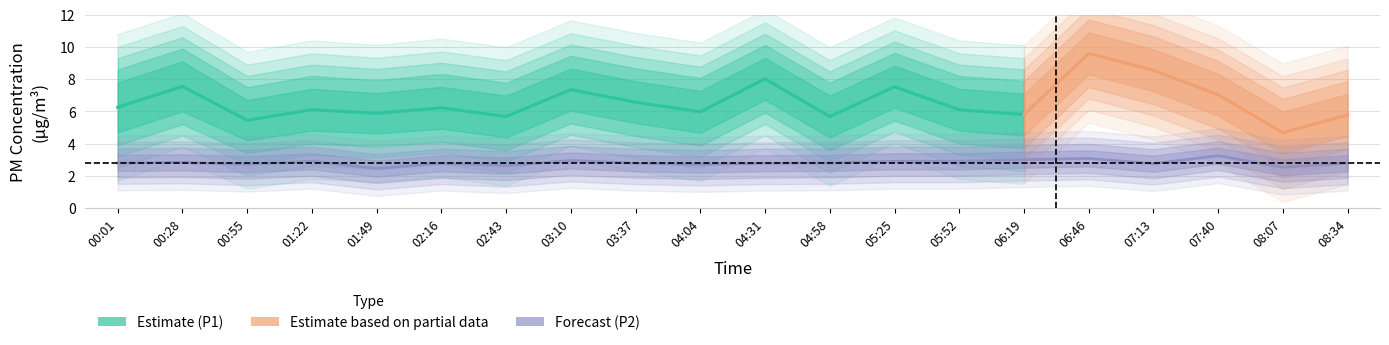

How many data points does each series have?

20